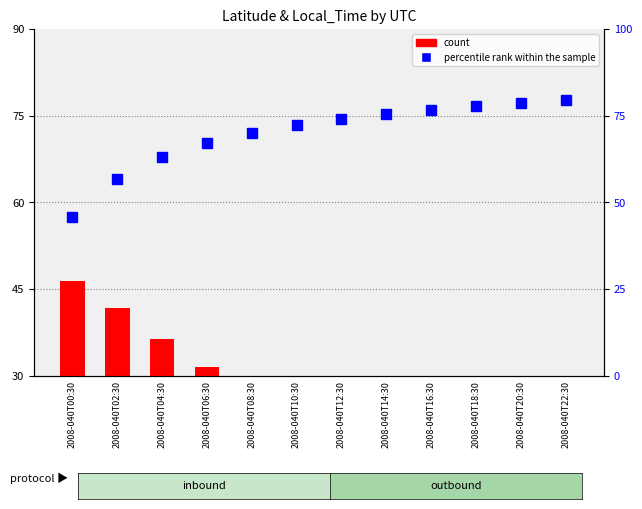

What is the label of the 7th bar from the left?

2008-040T12:30